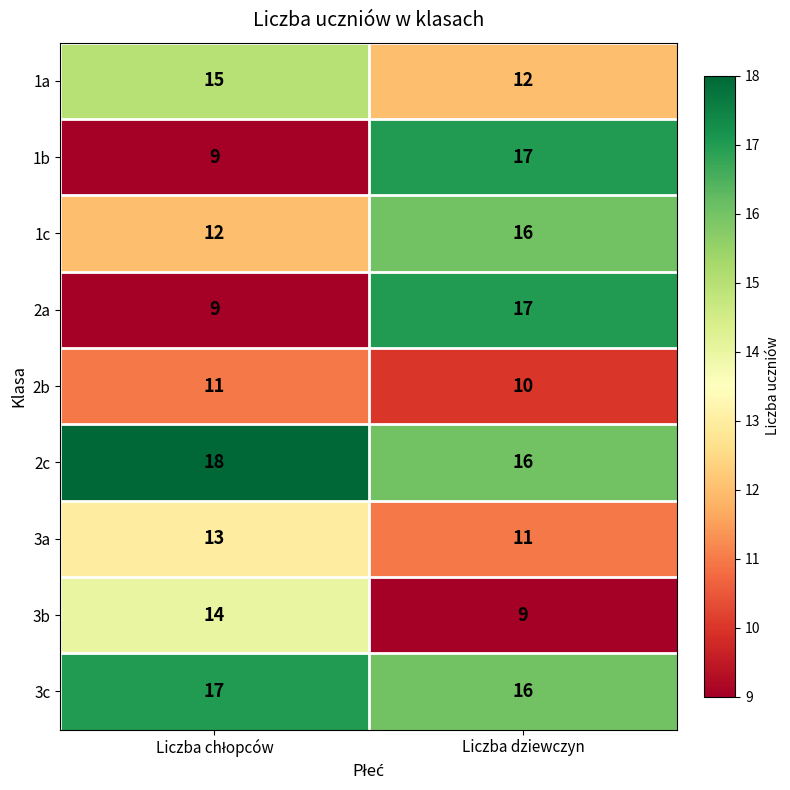

What is the spread (max minus min) of values at Liczba dziewczyn?

8